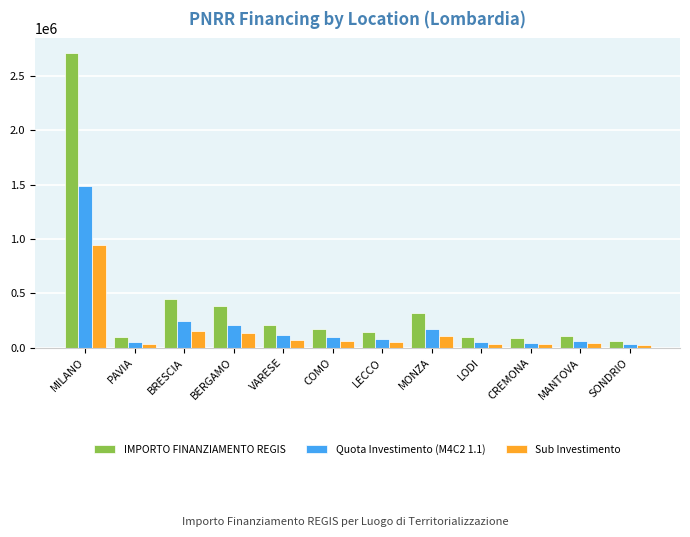

Where is IMPORTO FINANZIAMENTO REGIS nearest to the value 1387836?

BRESCIA